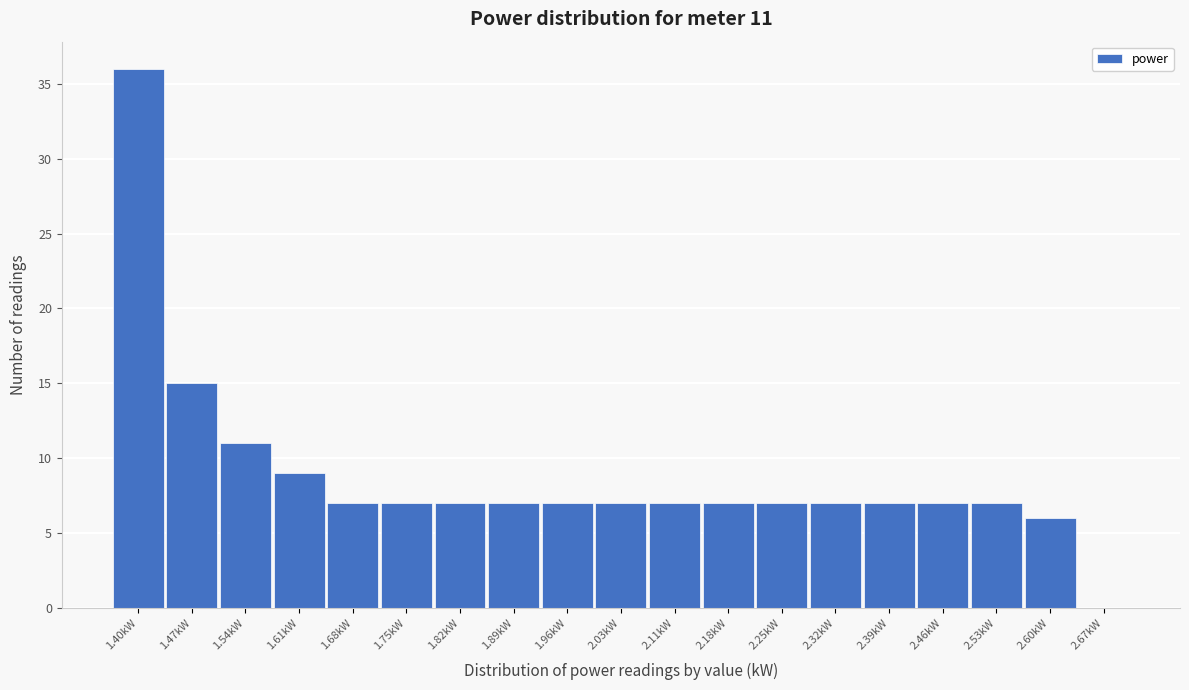

Reading left to right, transcribe all the data shown in this chart.

1.40kW=36	1.47kW=15	1.54kW=11	1.61kW=9	1.68kW=7	1.75kW=7	1.82kW=7	1.89kW=7	1.96kW=7	2.03kW=7	2.11kW=7	2.18kW=7	2.25kW=7	2.32kW=7	2.39kW=7	2.46kW=7	2.53kW=7	2.60kW=6	2.67kW=0